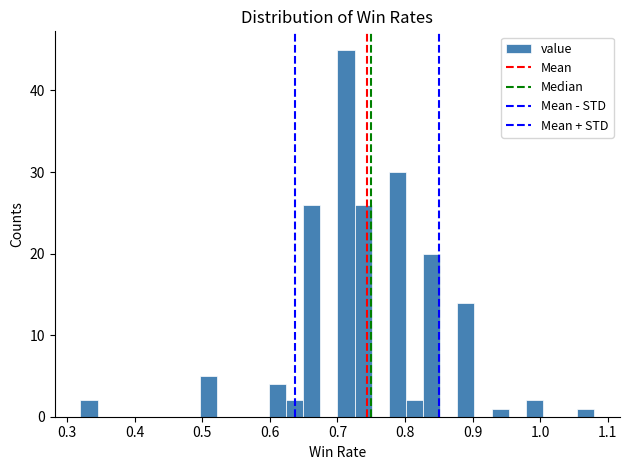

Around what value on the x-axis is the tallest bar? Give the approximate position of its centre, as read against the axis.

0.71